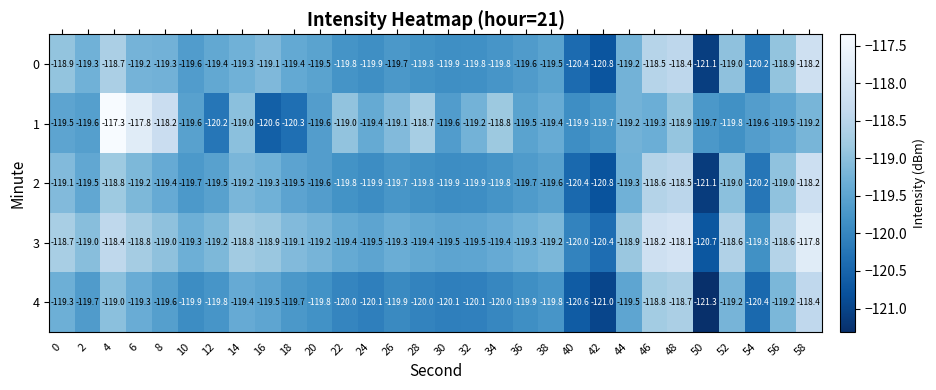

At which label does 4 reach its peak?

58